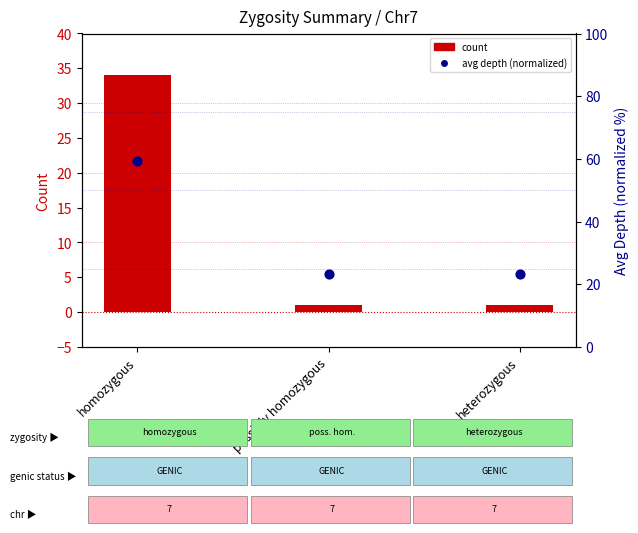

Which series has the largest total across all categories?

avg depth (normalized)